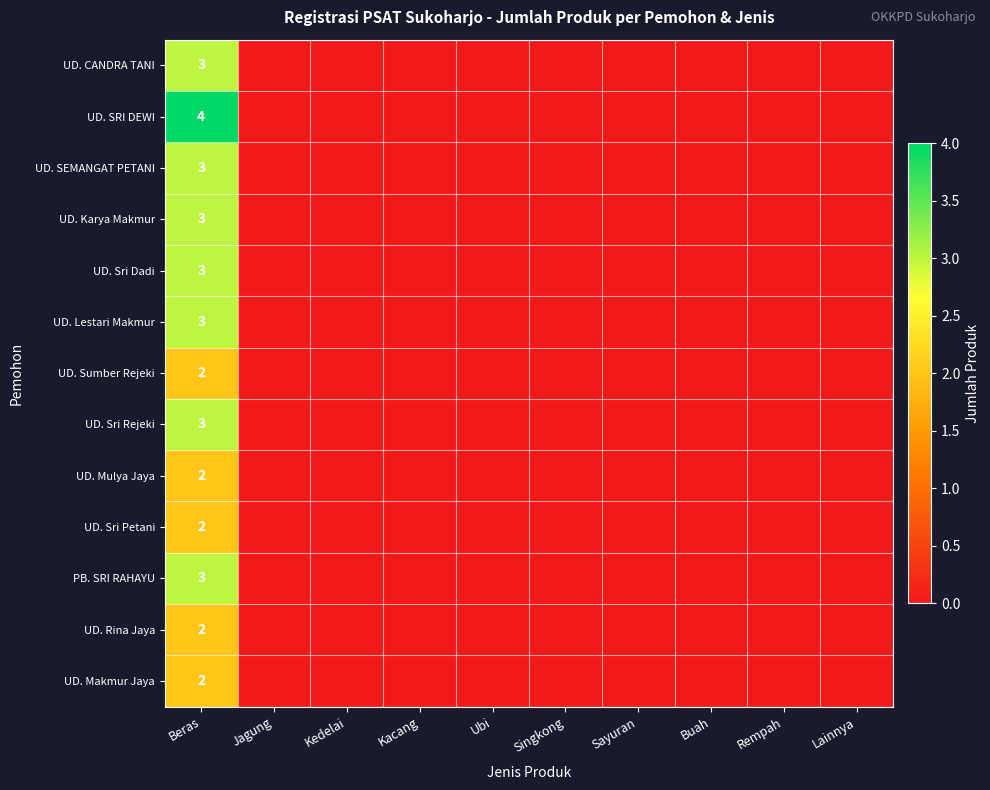

Is it true that UD. Sri Petani equals 2 at Beras?

True